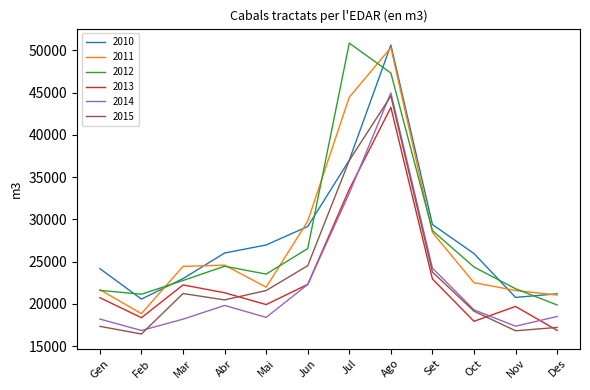

True or false: 2015 and 2011 cross at least once.

False